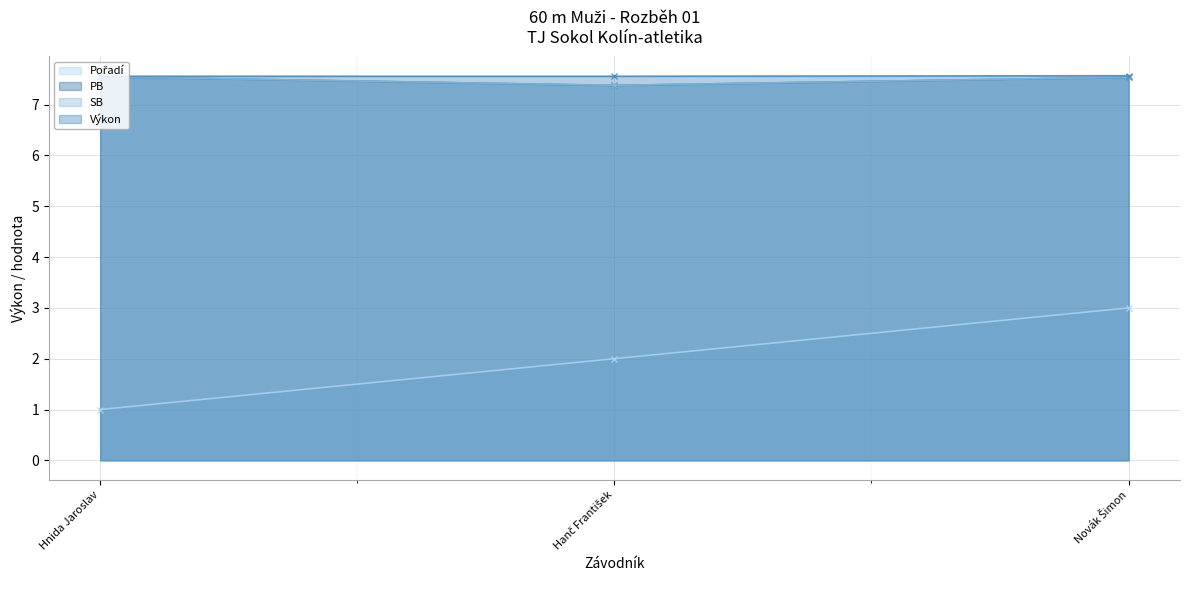

What is the maximum value for SB?

7.5